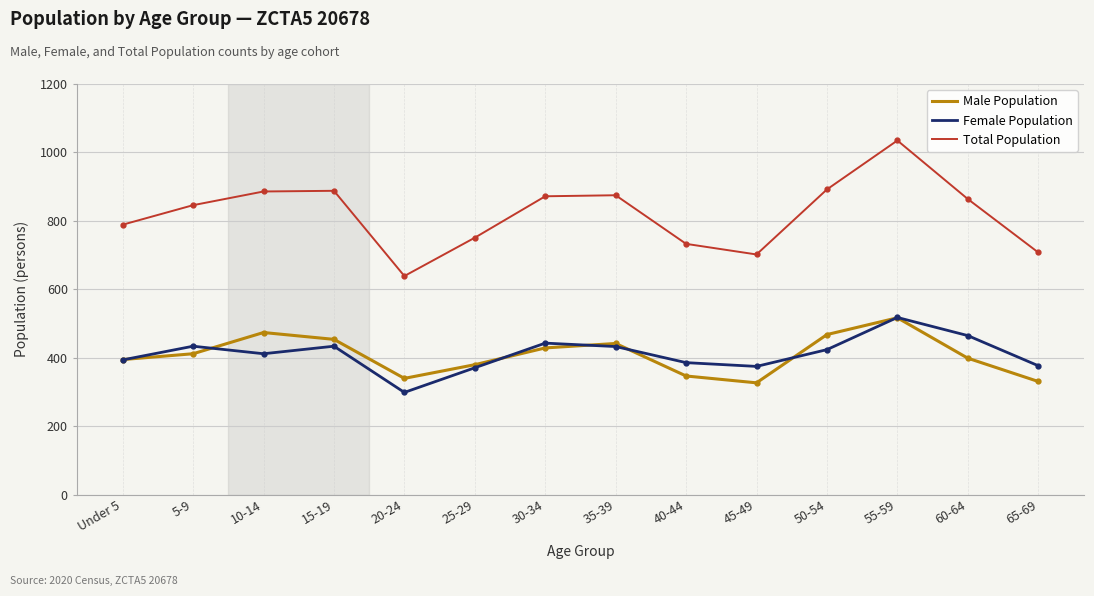

At how many categories does at least one series exceed 630?

14